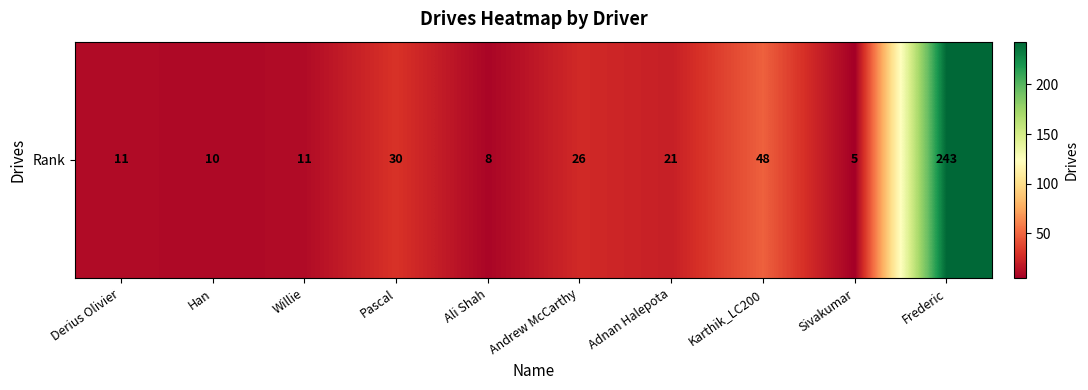

Reading left to right, transcribe all the data shown in this chart.

Derius Olivier=11	Han=10	Willie=11	Pascal=30	Ali Shah=8	Andrew McCarthy=26	Adnan Halepota=21	Karthik_LC200=48	Sivakumar=5	Frederic=243